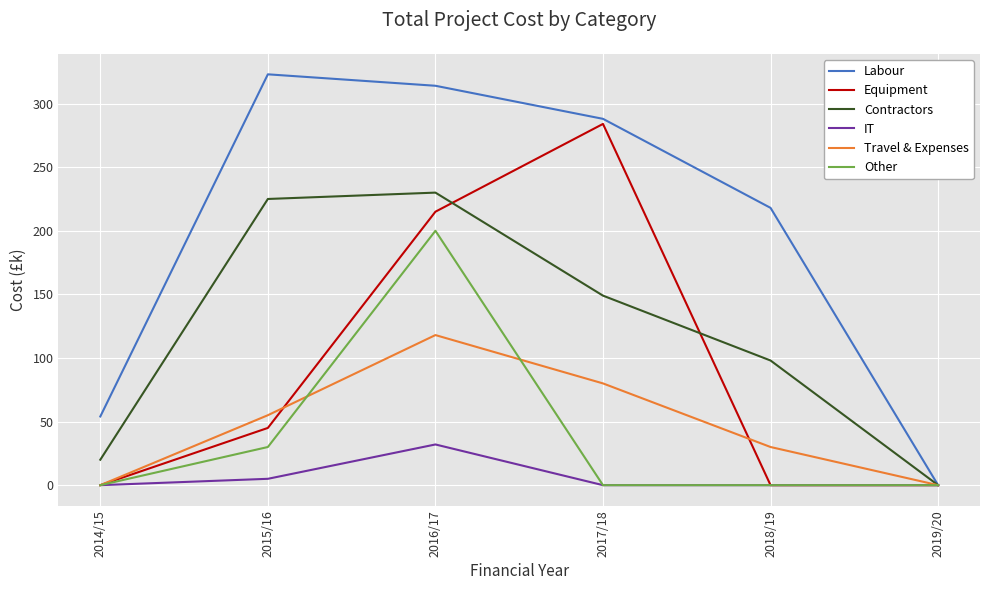

List the labels in order of Labour value, smallest first.

2019/20, 2014/15, 2018/19, 2017/18, 2016/17, 2015/16